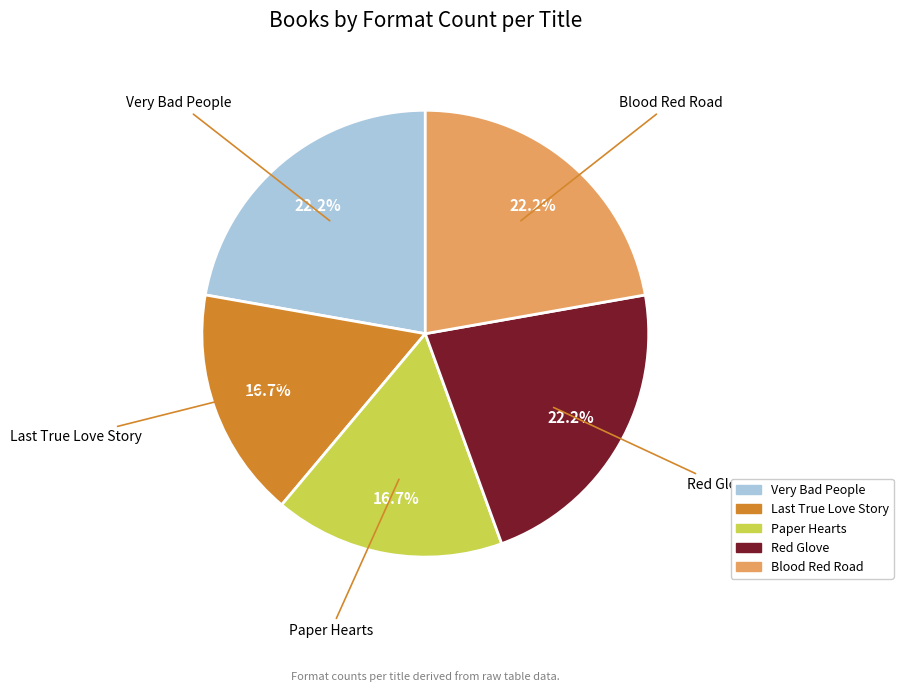

True or false: Very Bad People accounts for 2% of the total.

False